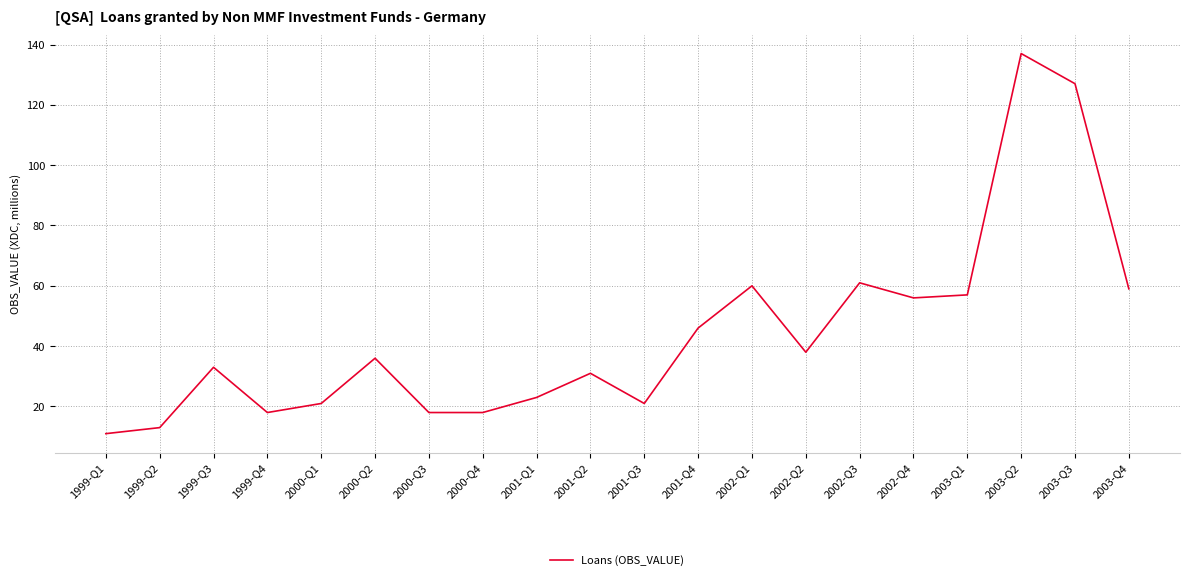

What is the minimum value shown in the chart?

11